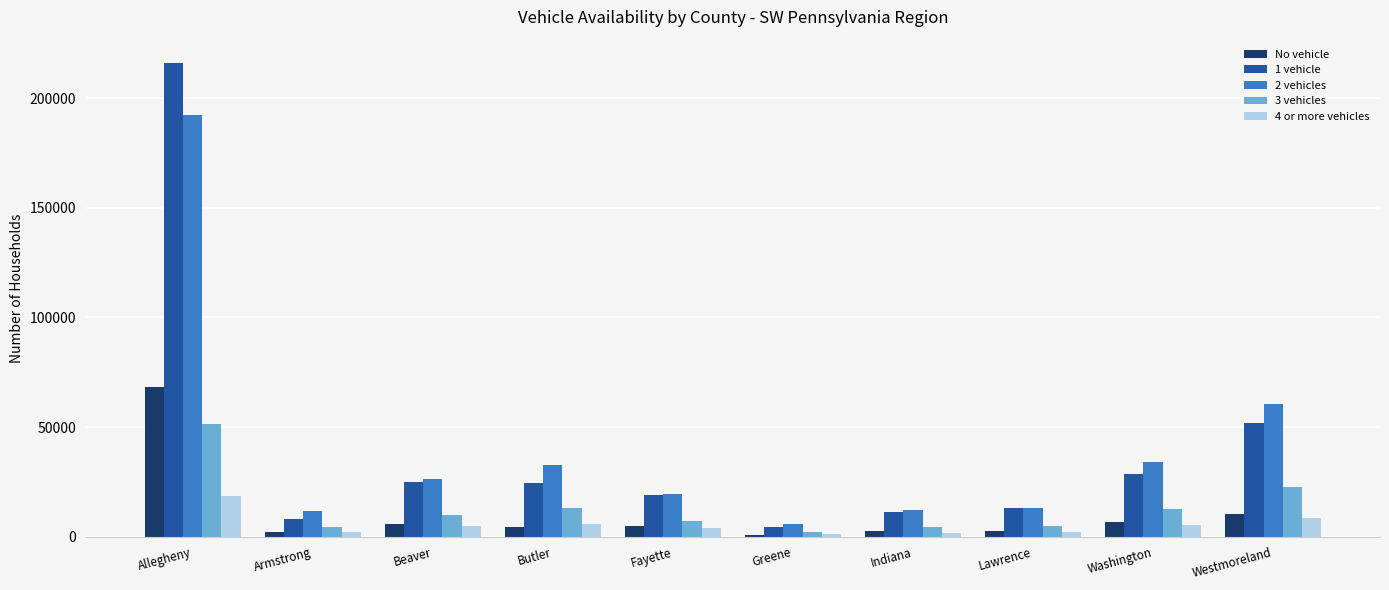

Which category has the highest value across all series?

Allegheny